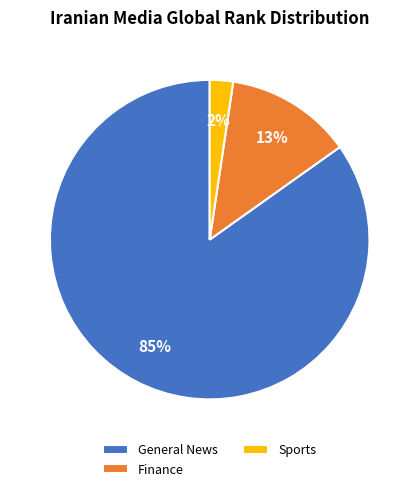

What is the smallest slice in the pie chart?

Sports